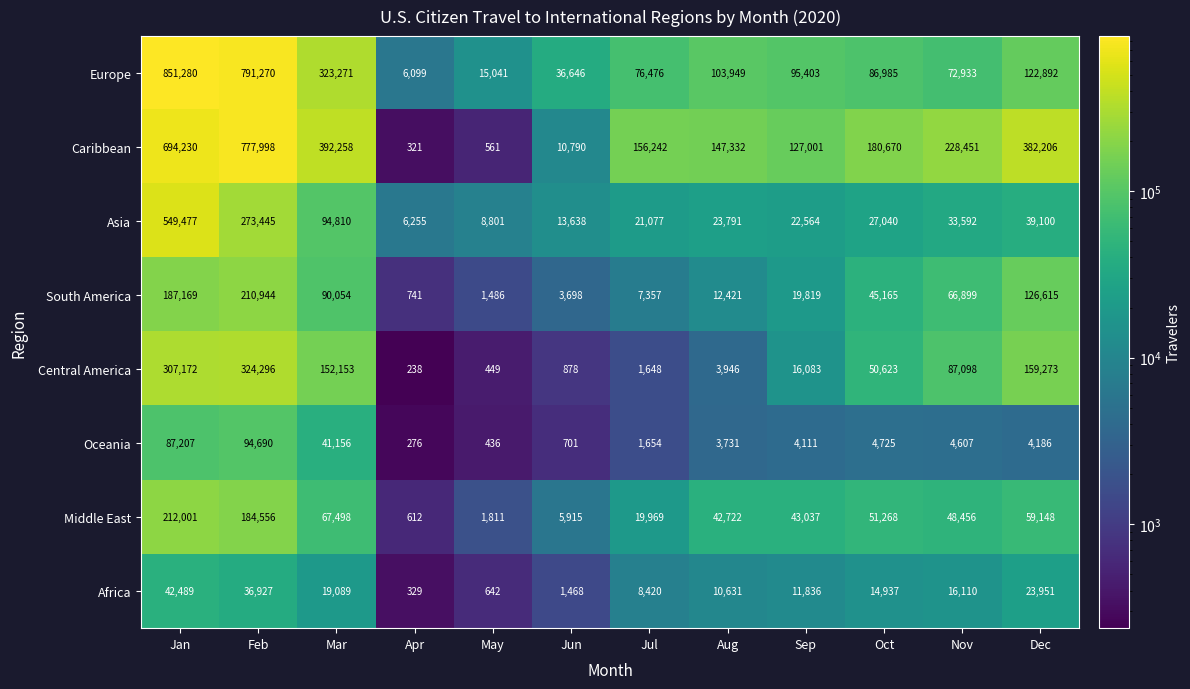

What is the difference between the maximum and second lowest values in the South America series?

209458